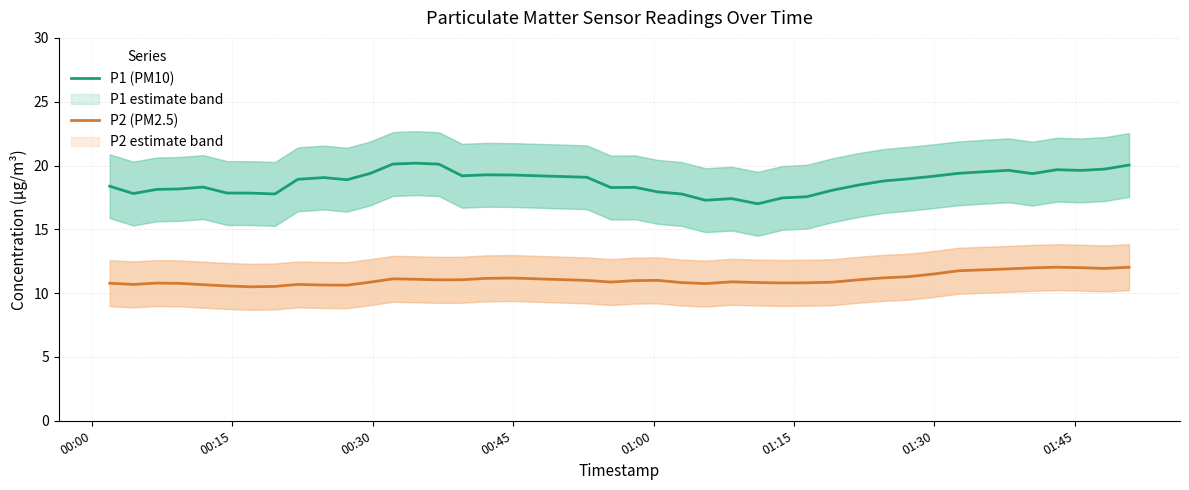

True or false: P1 (PM10) and P2 (PM2.5) cross at least once.

False